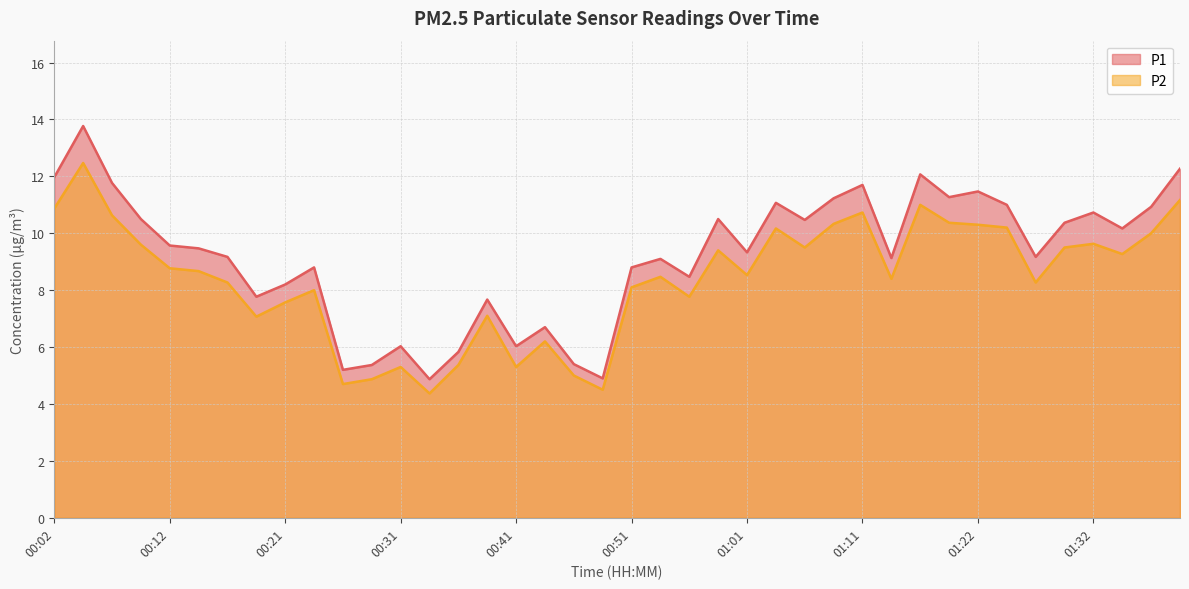

Which series has the largest total across all categories?

P1